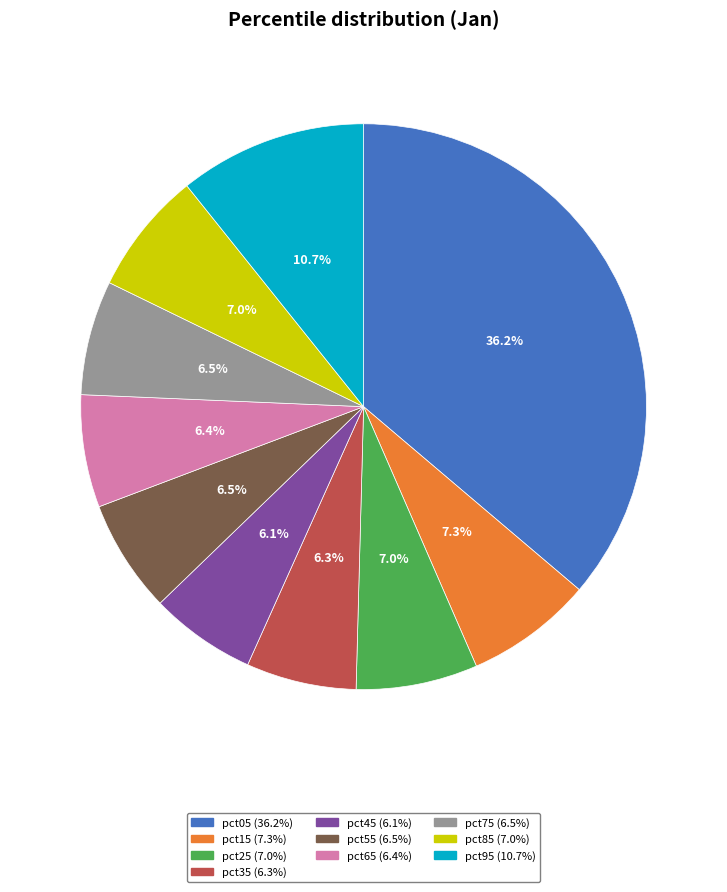

How many slices are in this pie chart?

10